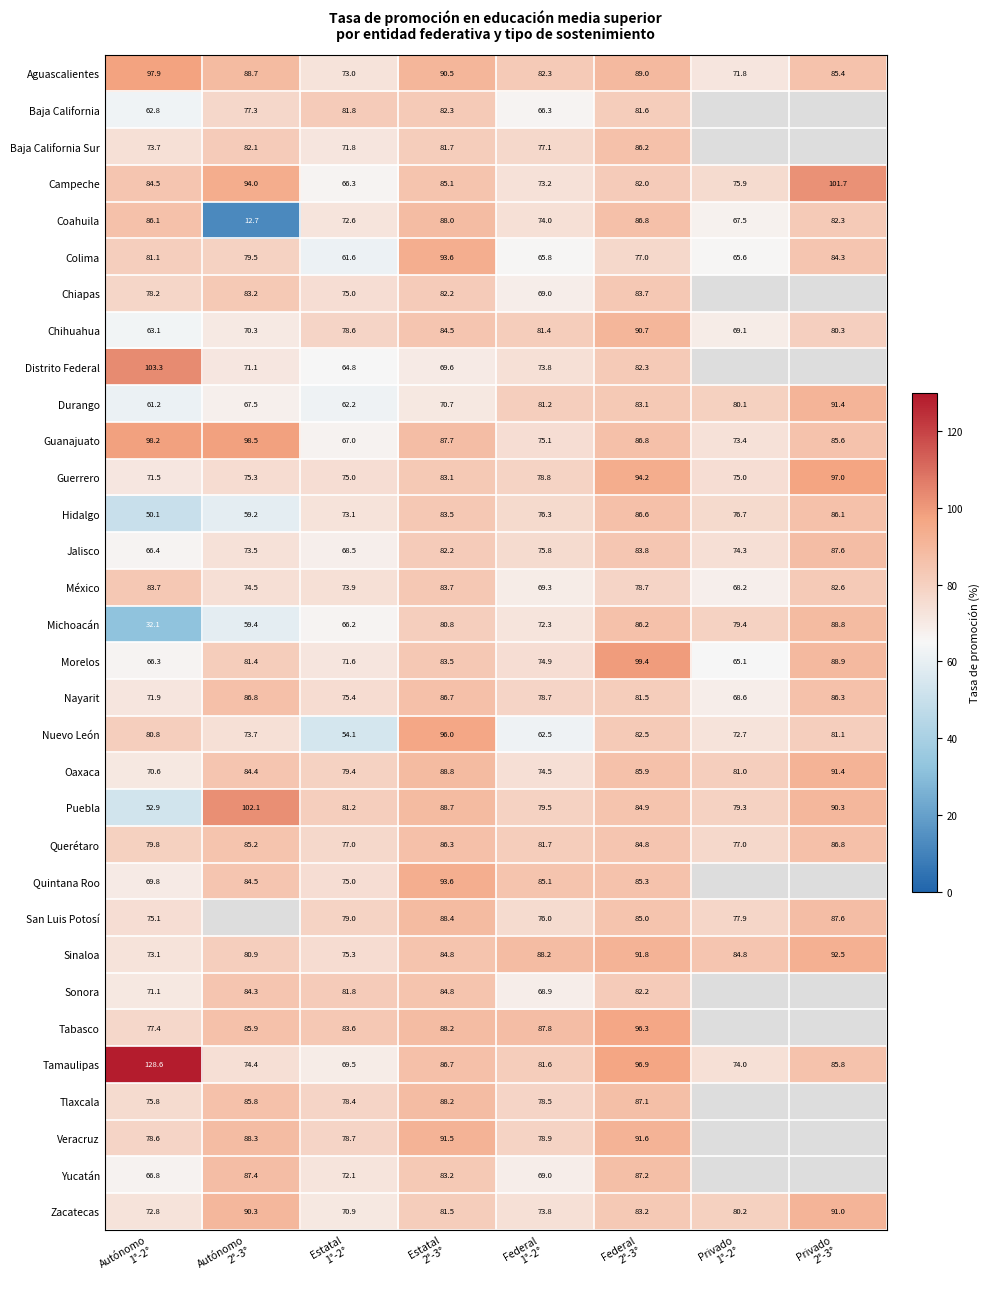

How many values in the Nayarit series exceed 81?

4